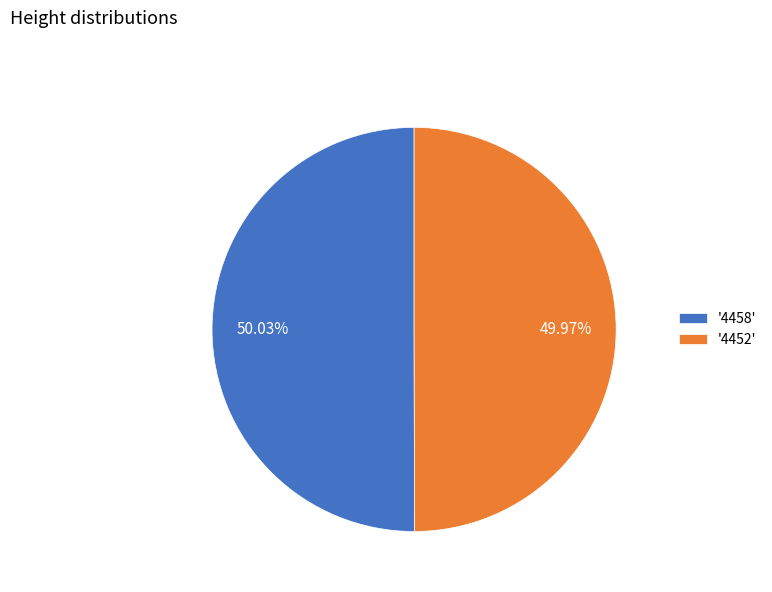

How many segments does this pie chart have?

2